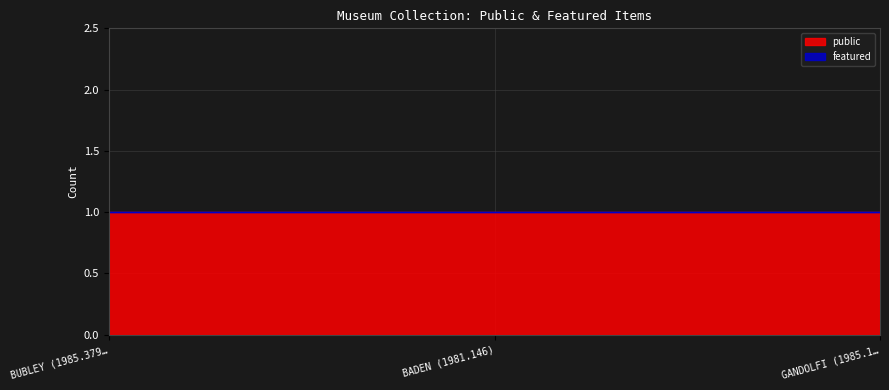

At which category is the sum across all series the highest?

BUBLEY (1985.379)